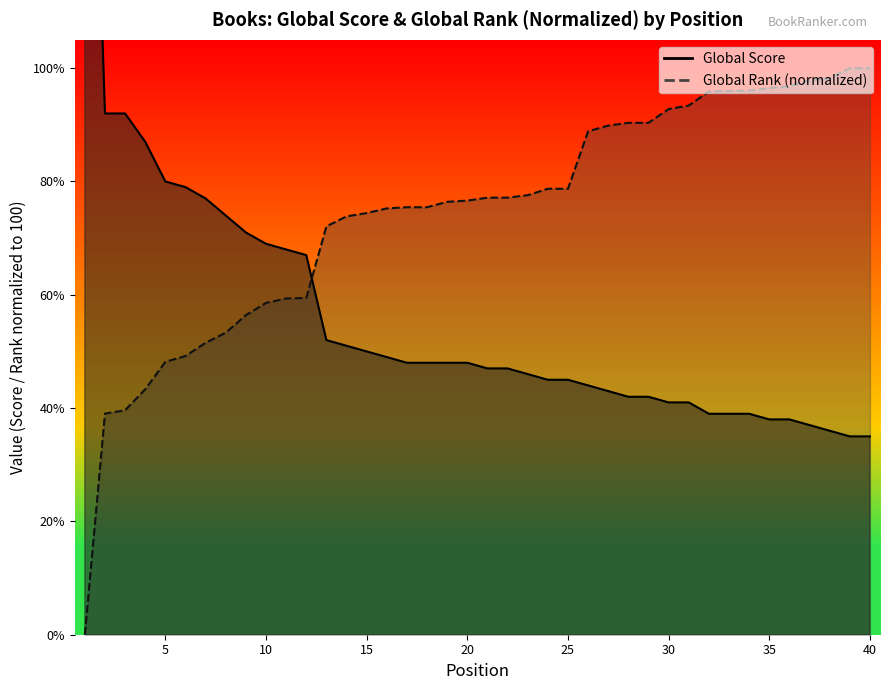

What is the total value across all series at 33?

135.0